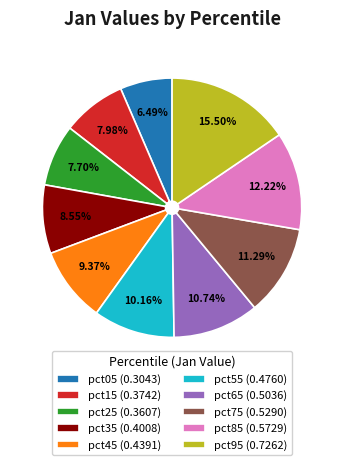

The pct35 slice represents 19% of the pie. True or false?

False